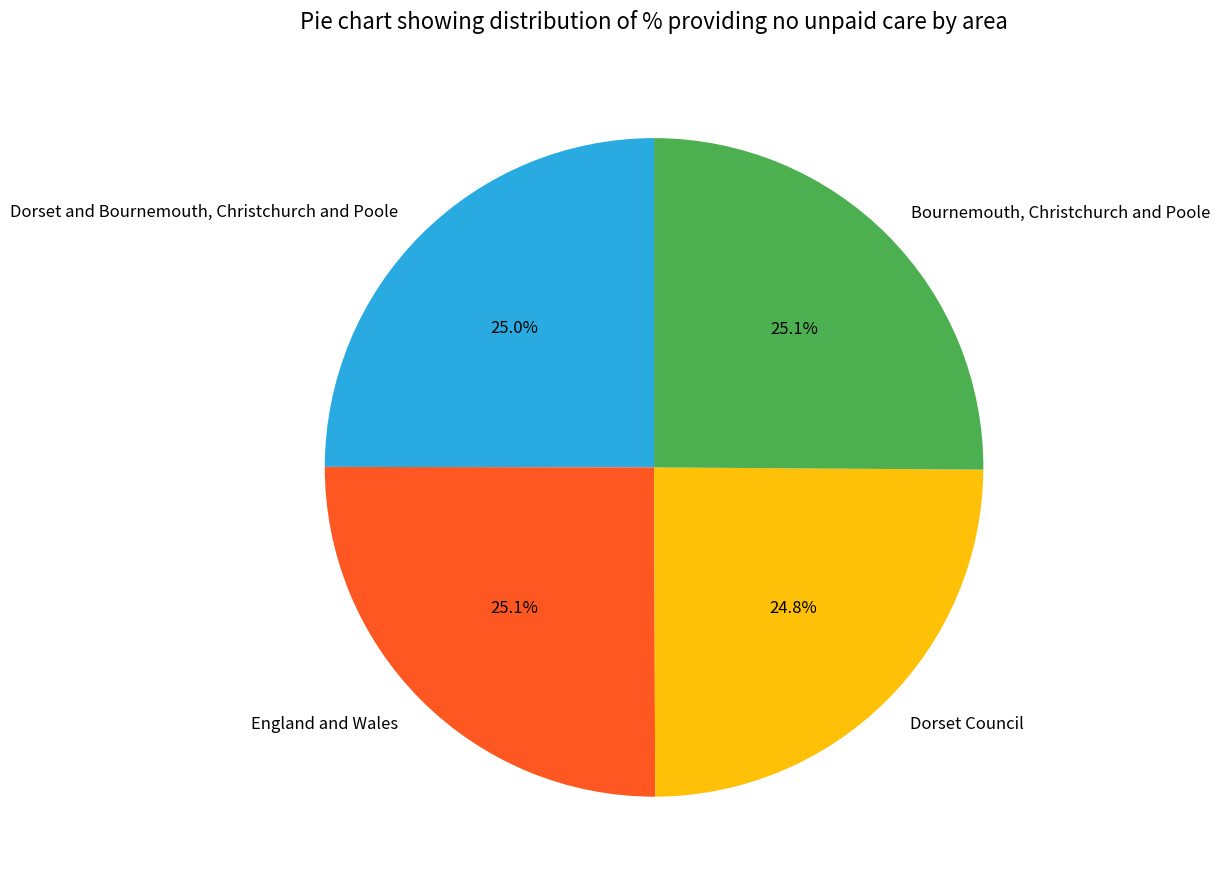

What portion of the pie excludes Dorset and Bournemouth, Christchurch and Poole?

75.0%